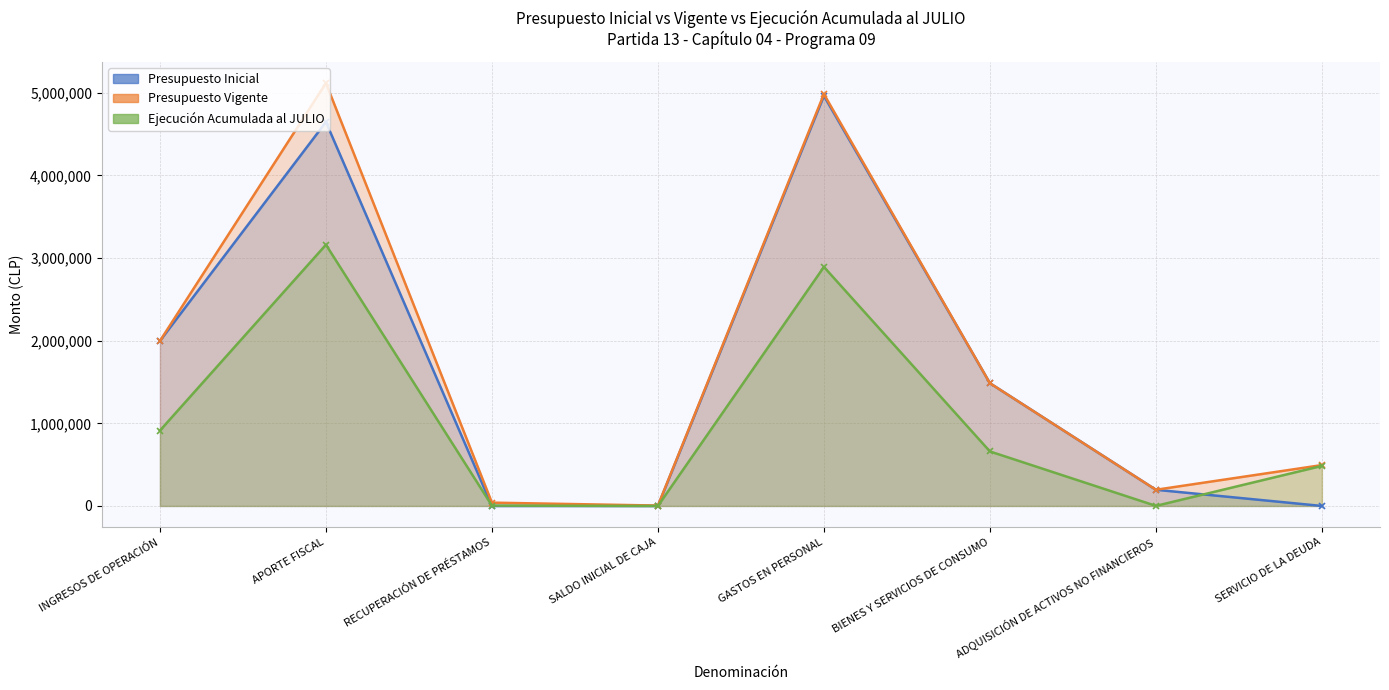

At which category is the sum across all series the highest?

APORTE FISCAL